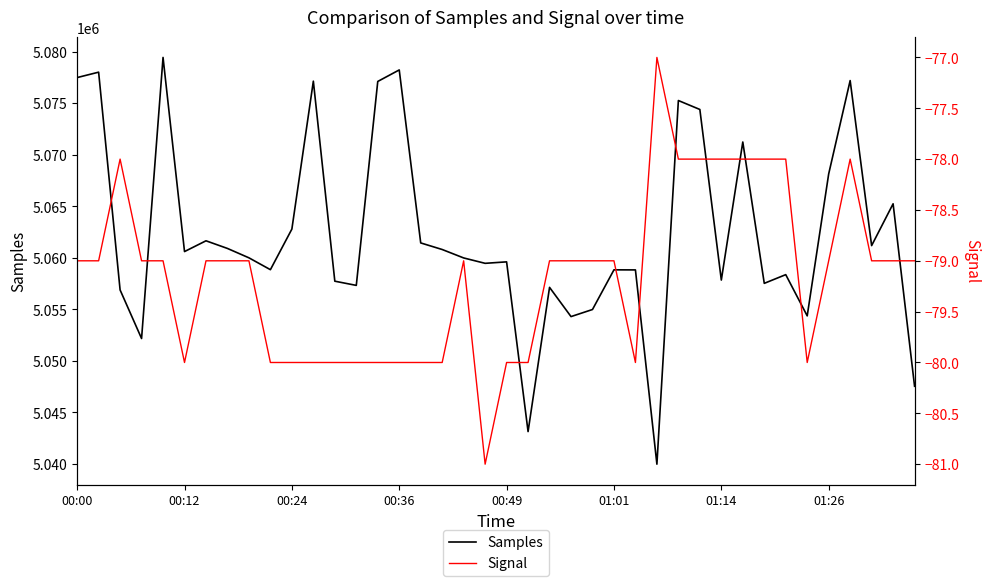

True or false: Samples and Signal cross at least once.

False